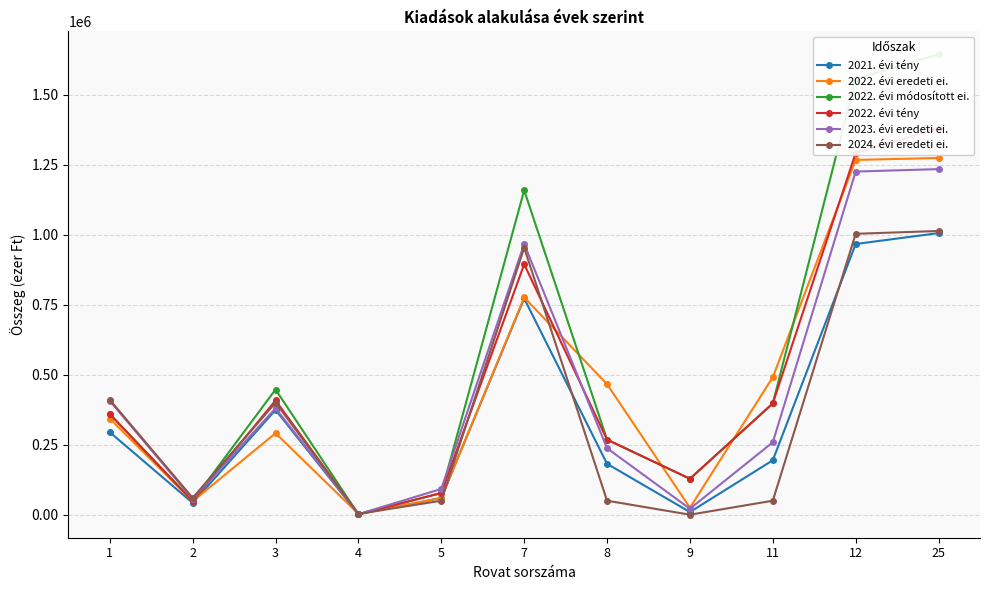

What is the average value of the 2022. évi tény series?

477598